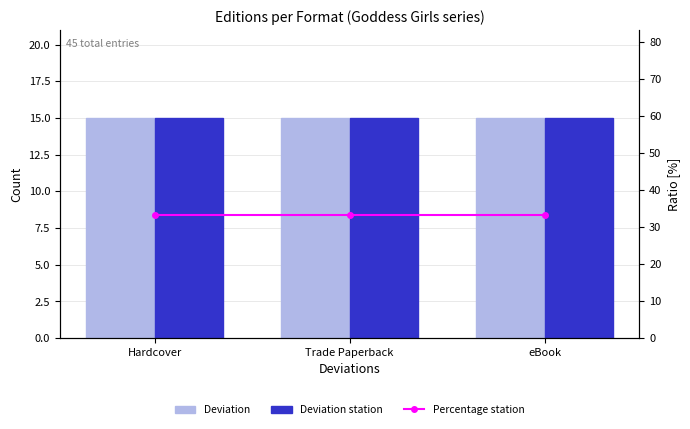

Which series has the largest total across all categories?

Percentage station